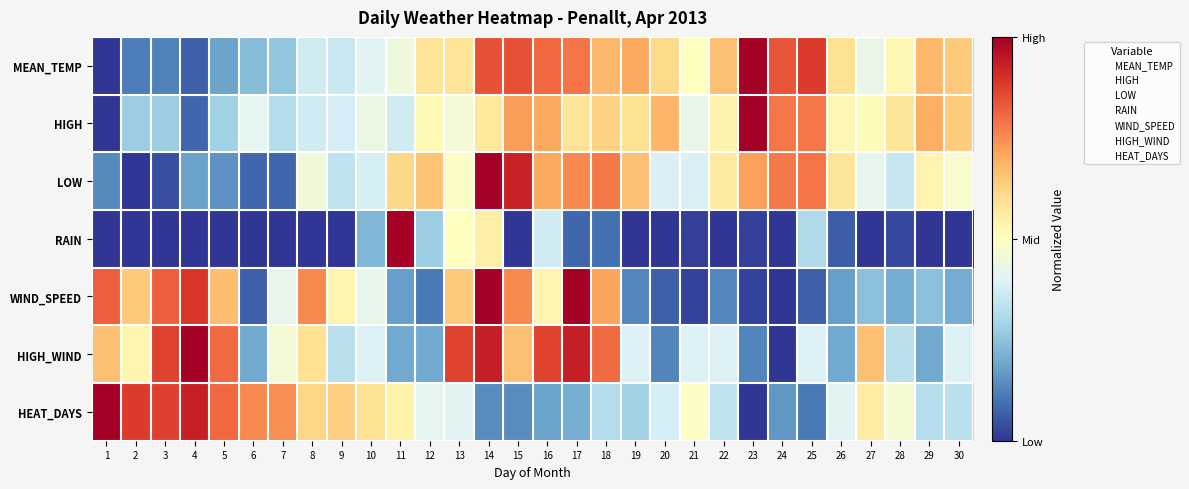

Reading left to right, list all the values displayed in this chart.

MEAN_TEMP: 1=0.0	2=0.1	3=0.1	4=0.1	5=0.2	6=0.2	7=0.3	8=0.4	9=0.4	10=0.4	11=0.4	12=0.6	13=0.6	14=0.8	15=0.8	16=0.8	17=0.8	18=0.7	19=0.7	20=0.6	21=0.5	22=0.7	23=1.0	24=0.8	25=0.9	26=0.6	27=0.4	28=0.5	29=0.7	30=0.6
HIGH: 1=0.0	2=0.3	3=0.3	4=0.1	5=0.3	6=0.4	7=0.3	8=0.4	9=0.4	10=0.4	11=0.4	12=0.5	13=0.5	14=0.6	15=0.7	16=0.7	17=0.6	18=0.6	19=0.6	20=0.7	21=0.4	22=0.5	23=1.0	24=0.8	25=0.8	26=0.5	27=0.5	28=0.6	29=0.7	30=0.6
LOW: 1=0.1	2=0.0	3=0.0	4=0.2	5=0.2	6=0.1	7=0.1	8=0.5	9=0.3	10=0.4	11=0.6	12=0.7	13=0.5	14=1.0	15=0.9	16=0.7	17=0.8	18=0.8	19=0.7	20=0.4	21=0.4	22=0.6	23=0.7	24=0.8	25=0.8	26=0.6	27=0.4	28=0.4	29=0.5	30=0.5
RAIN: 1=0.0	2=0.0	3=0.0	4=0.0	5=0.0	6=0.0	7=0.0	8=0.0	9=0.0	10=0.2	11=1.0	12=0.3	13=0.5	14=0.5	15=0.0	16=0.4	17=0.1	18=0.1	19=0.0	20=0.0	21=0.0	22=0.0	23=0.0	24=0.0	25=0.3	26=0.1	27=0.0	28=0.0	29=0.0	30=0.0
WIND_SPEED: 1=0.8	2=0.6	3=0.8	4=0.9	5=0.7	6=0.1	7=0.4	8=0.8	9=0.5	10=0.4	11=0.2	12=0.1	13=0.6	14=1.0	15=0.8	16=0.5	17=1.0	18=0.7	19=0.1	20=0.1	21=0.0	22=0.1	23=0.0	24=0.0	25=0.1	26=0.2	27=0.2	28=0.2	29=0.2	30=0.2
HIGH_WIND: 1=0.7	2=0.5	3=0.9	4=1.0	5=0.8	6=0.2	7=0.5	8=0.6	9=0.3	10=0.4	11=0.2	12=0.2	13=0.9	14=0.9	15=0.7	16=0.9	17=0.9	18=0.8	19=0.4	20=0.1	21=0.4	22=0.4	23=0.1	24=0.0	25=0.4	26=0.2	27=0.7	28=0.3	29=0.2	30=0.4
HEAT_DAYS: 1=1.0	2=0.9	3=0.9	4=0.9	5=0.8	6=0.8	7=0.7	8=0.6	9=0.6	10=0.6	11=0.5	12=0.4	13=0.4	14=0.1	15=0.1	16=0.2	17=0.2	18=0.3	19=0.3	20=0.4	21=0.5	22=0.3	23=0.0	24=0.2	25=0.1	26=0.4	27=0.6	28=0.5	29=0.3	30=0.3